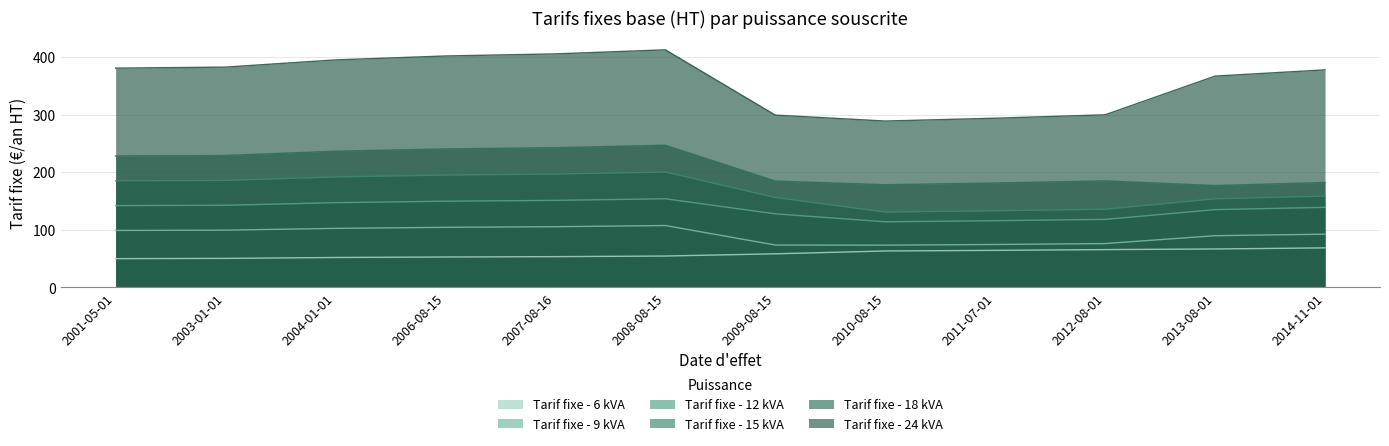

Does the chart display data point markers on the line(s)?

No